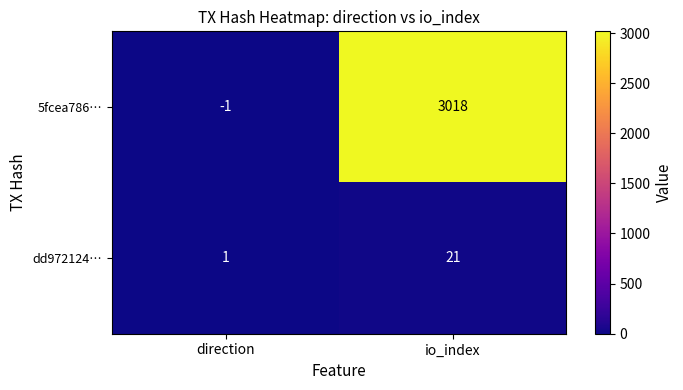

Where is 5fcea786… nearest to the value 1508?

direction